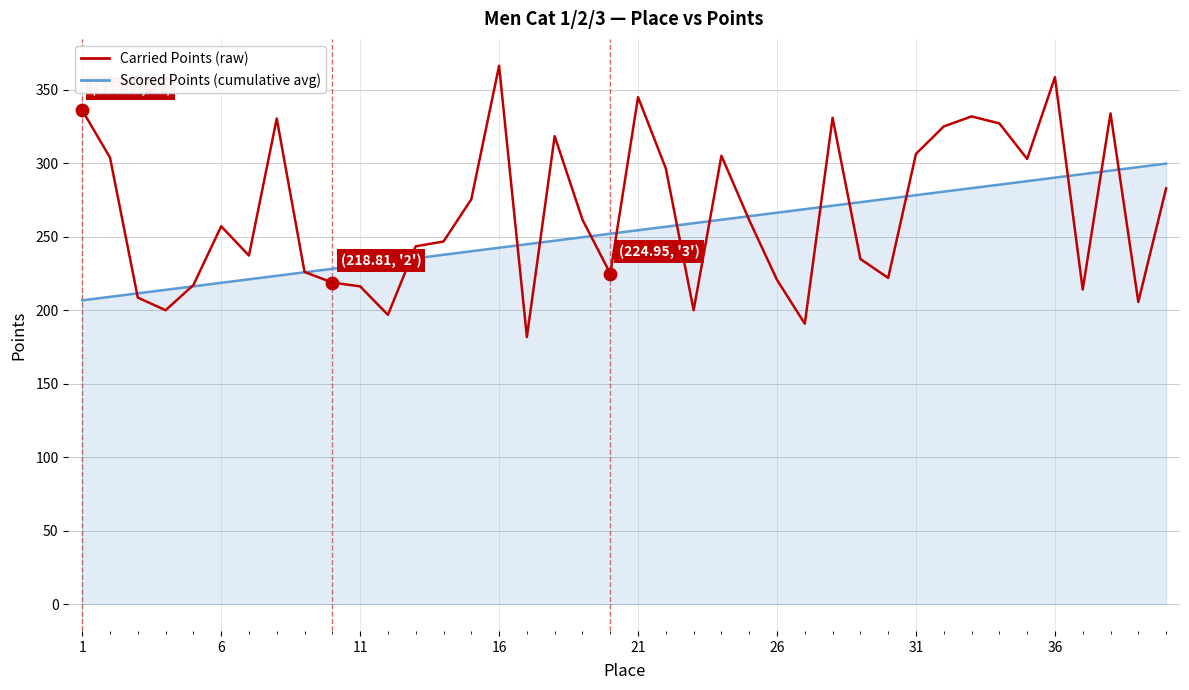

Which series has the widest spread of values?

Carried Points (raw)